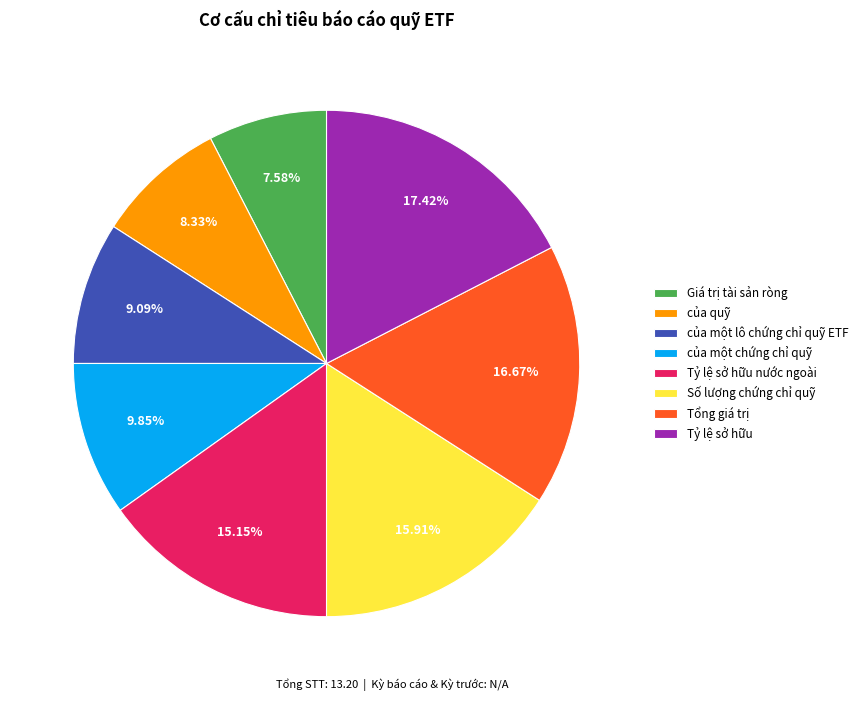

What portion of the pie excludes của một chứng chỉ quỹ?

90.2%